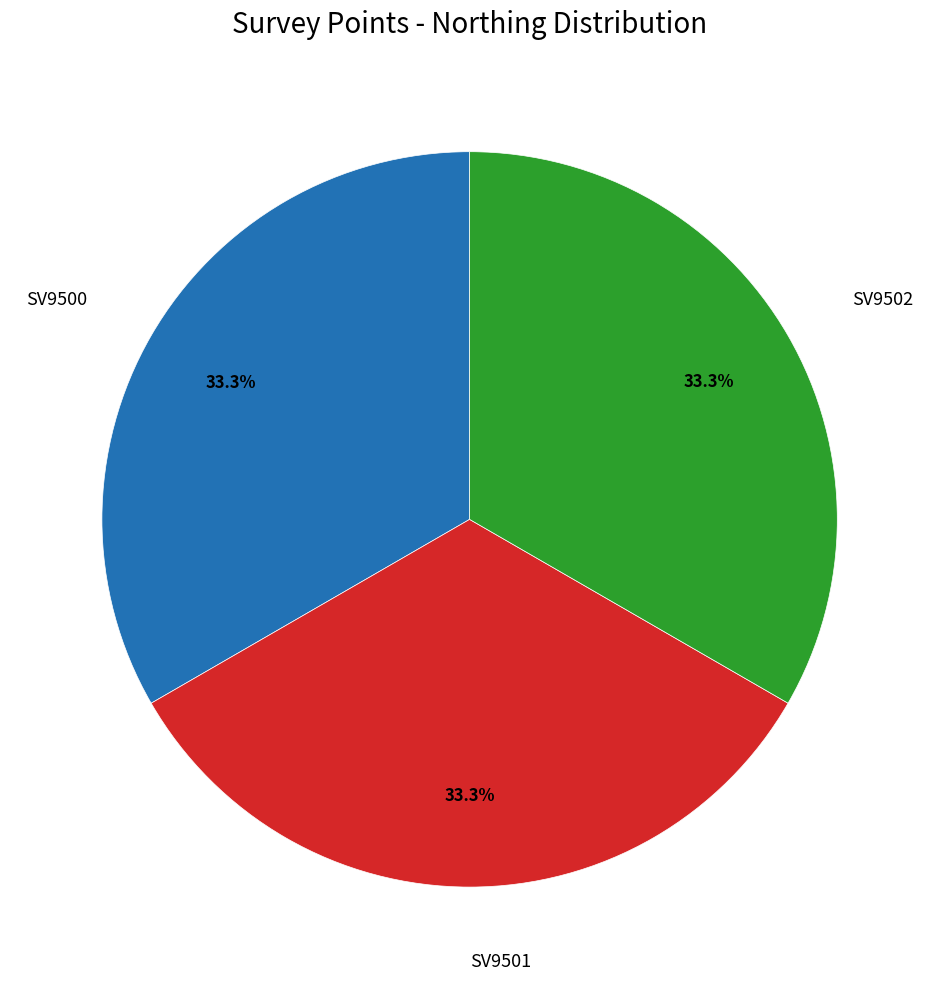

What is the ratio of the value at SV9501 to the value at SV9502?

1.0